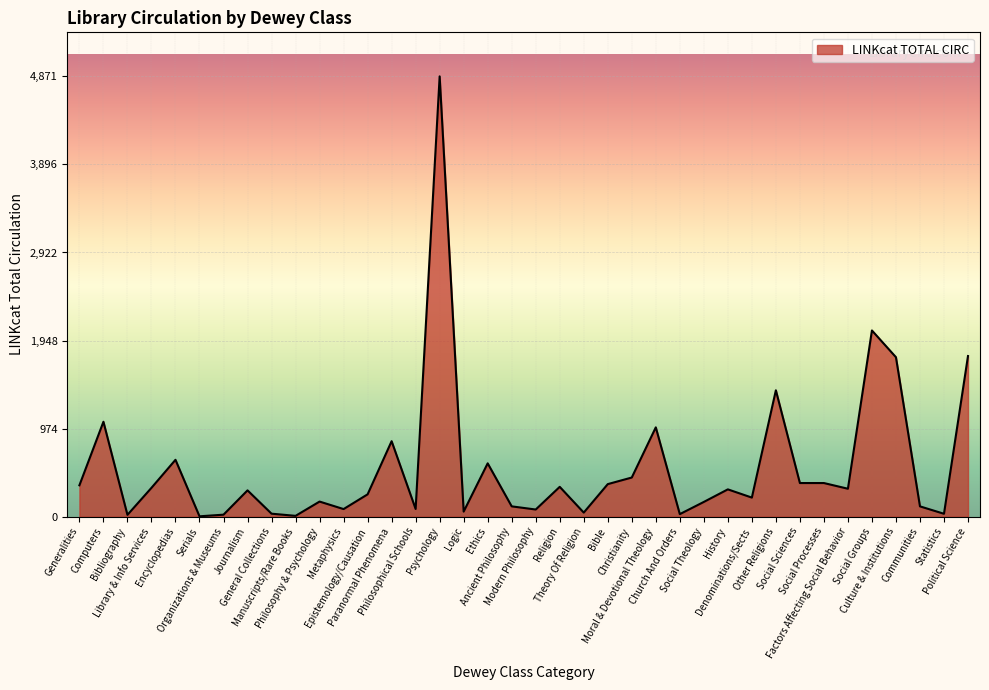

What is the maximum value shown in the chart?

4871